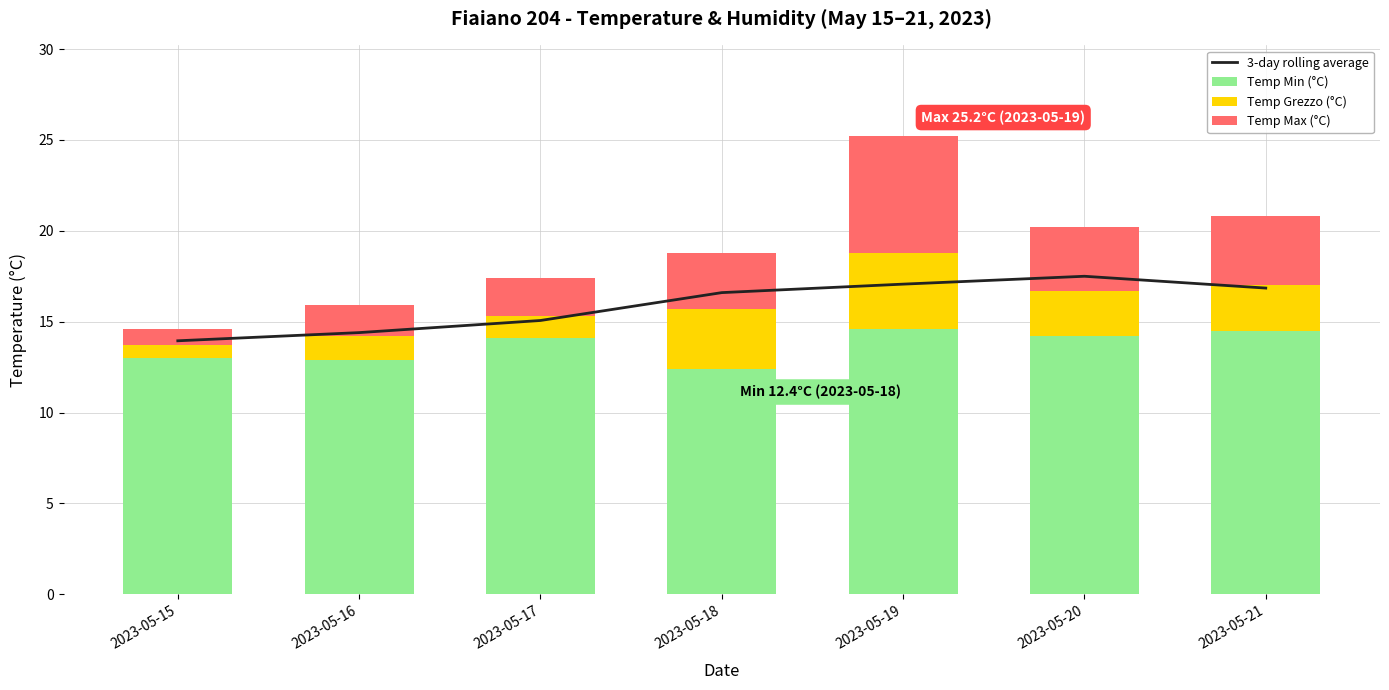

Reading left to right, extract all data points from this chart.

3-day rolling average: 2023-05-15=13.9	2023-05-16=14.4	2023-05-17=15.1	2023-05-18=16.6	2023-05-19=17.1	2023-05-20=17.5	2023-05-21=16.9
Temp Min (°C): 2023-05-15=13.0	2023-05-16=12.9	2023-05-17=14.1	2023-05-18=12.4	2023-05-19=14.6	2023-05-20=14.2	2023-05-21=14.5
Temp Grezzo (°C): 2023-05-15=0.7	2023-05-16=1.3	2023-05-17=1.2	2023-05-18=3.3	2023-05-19=4.2	2023-05-20=2.5	2023-05-21=2.5
Temp Max (°C): 2023-05-15=0.9	2023-05-16=1.7	2023-05-17=2.1	2023-05-18=3.1	2023-05-19=6.4	2023-05-20=3.5	2023-05-21=3.8